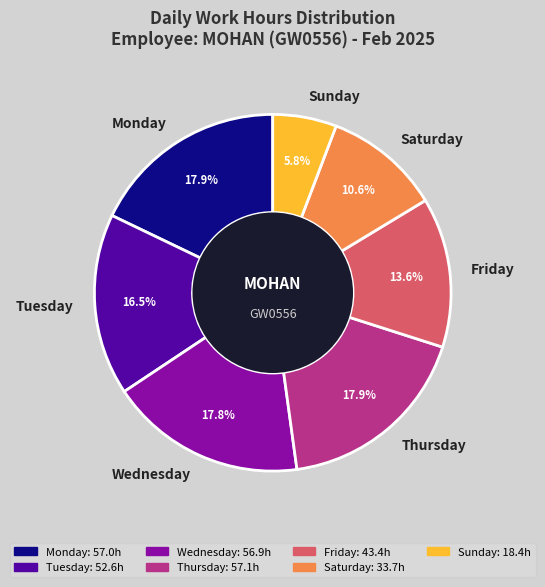

Approximately how many times larger is the value at Sunday compared to Friday?

0.4